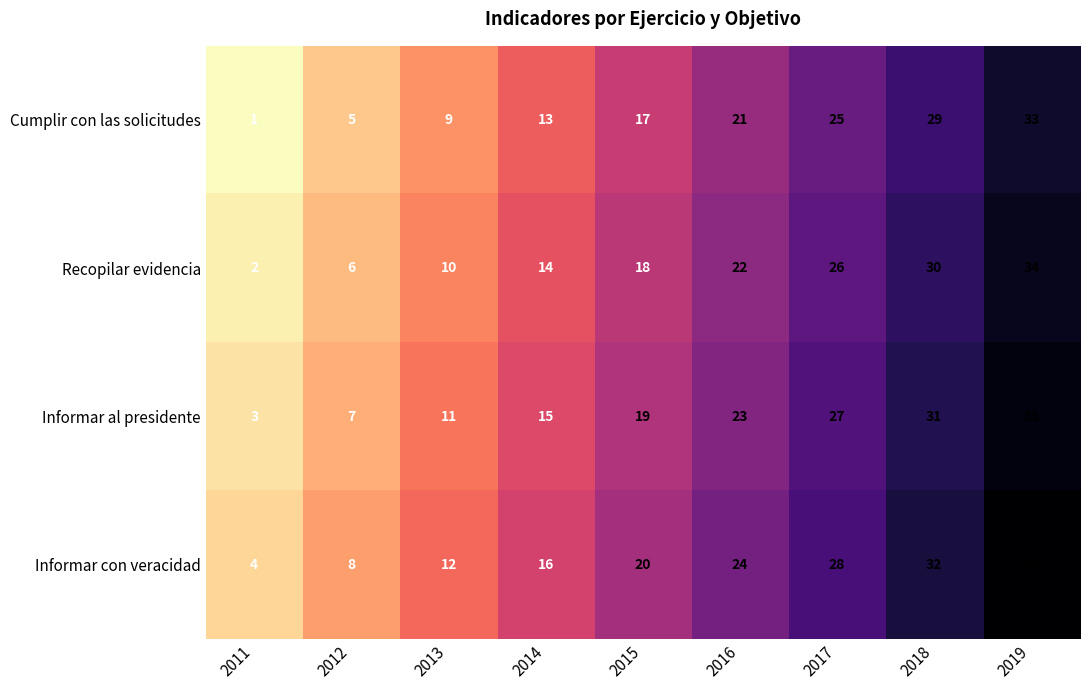

List the series in order of their peak value, highest first.

Informar con veracidad, Informar al presidente, Recopilar evidencia, Cumplir con las solicitudes